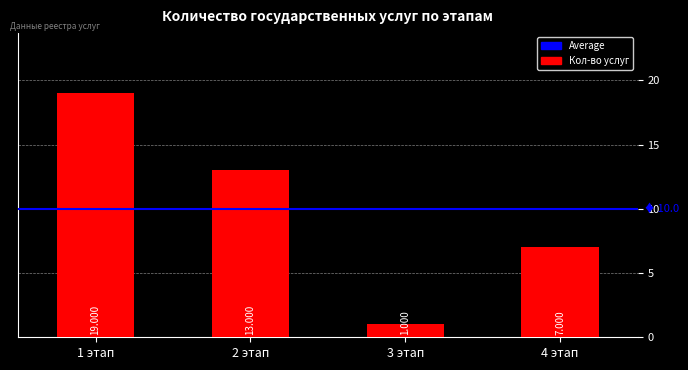

At which category does the chart reach its minimum across all series?

3 этап